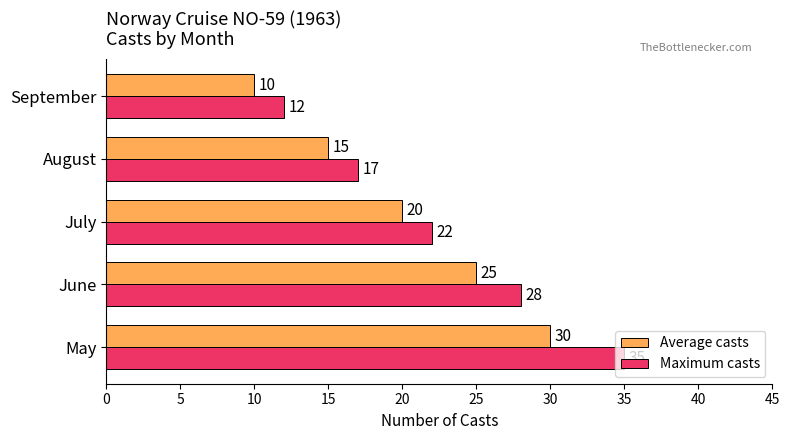

Count the Maximum casts values in the range 17 to 28.

3